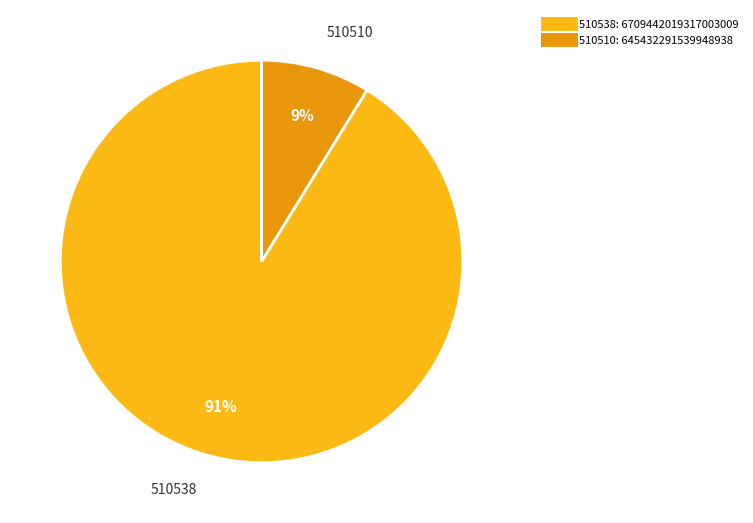

How many segments does this pie chart have?

2